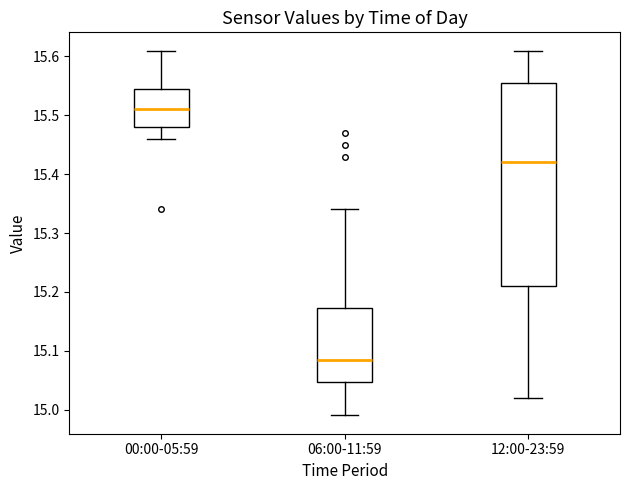

Which box has the lowest median line?

06:00-11:59